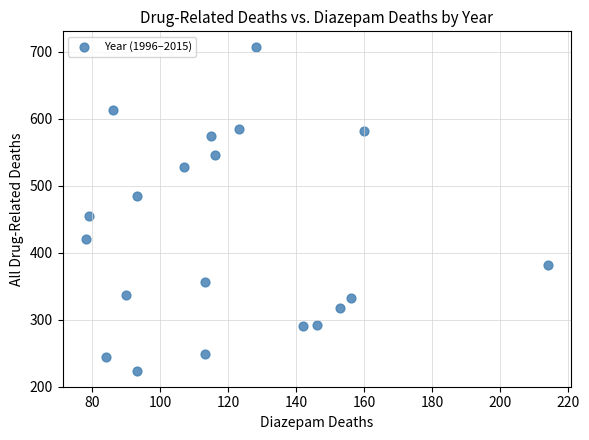

What Y value in the scatter plot is closest to 465?

455